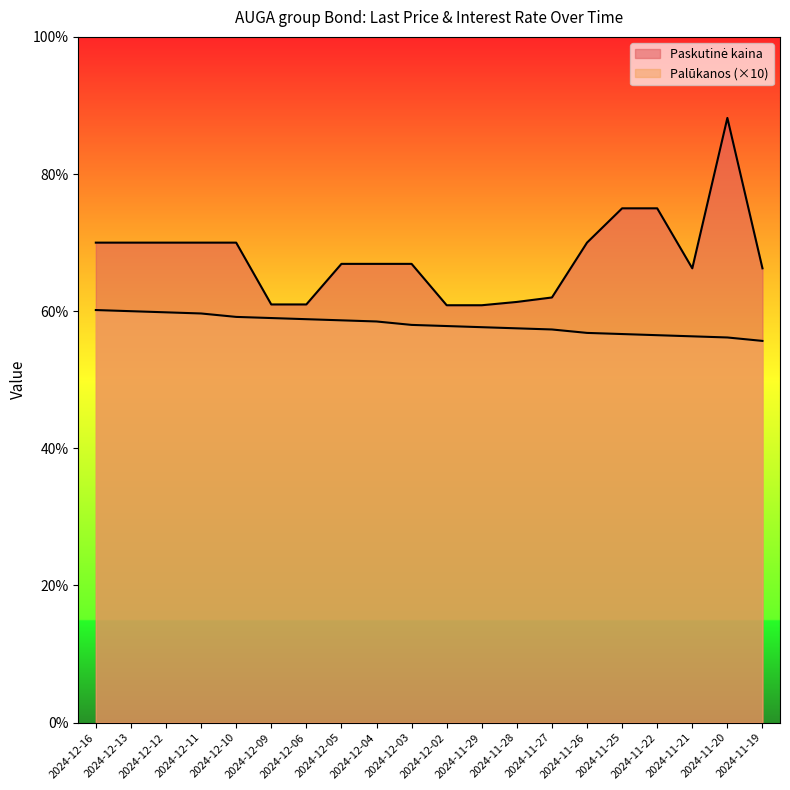

True or false: Paskutinė kaina and Palūkanos cross at least once.

False